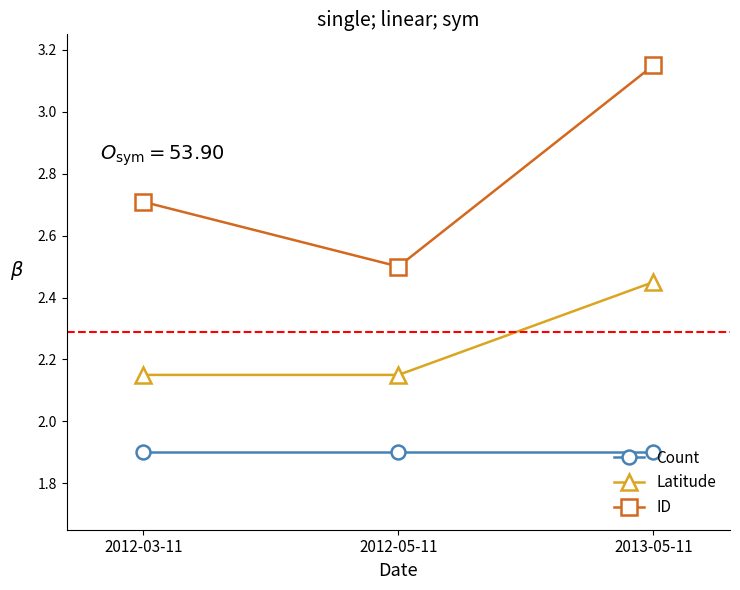

Between 2012-03-11 and 2013-05-11, which series saw the biggest shift?

ID